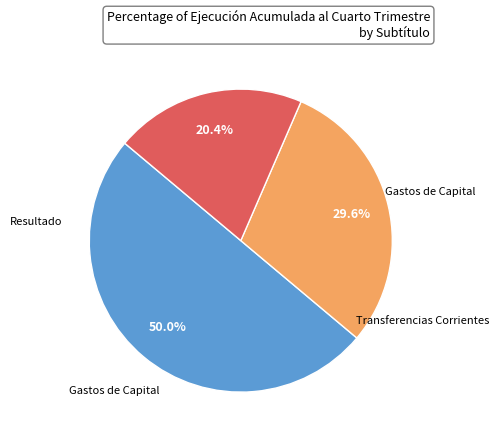

Count the number of slices in the pie.

3